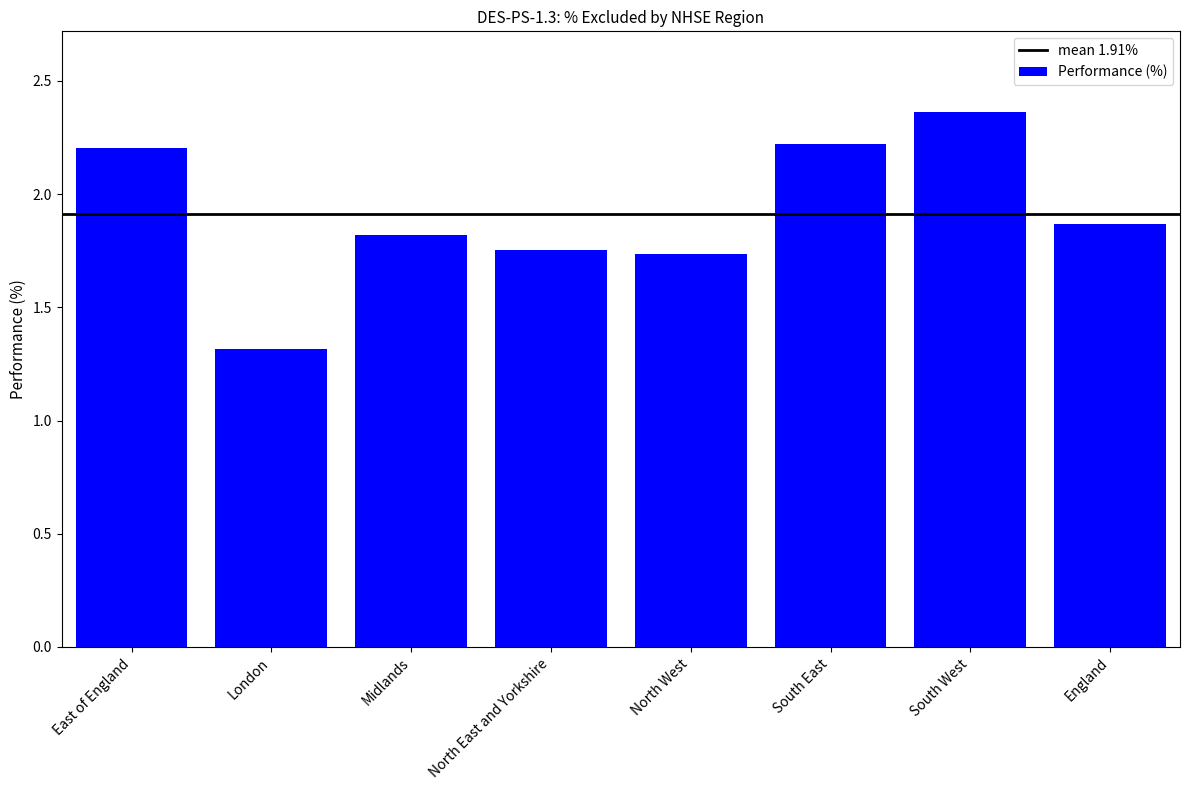

Is it true that the value at East of England is 1.2?

False